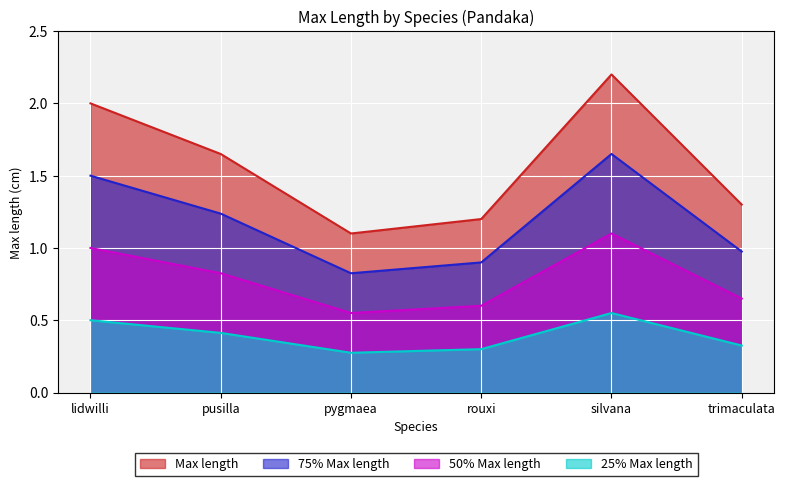

Reading right to left, list all the values displayed in this chart.

trimaculata=1.3	silvana=2.2	rouxi=1.2	pygmaea=1.1	pusilla=1.6	lidwilli=2.0